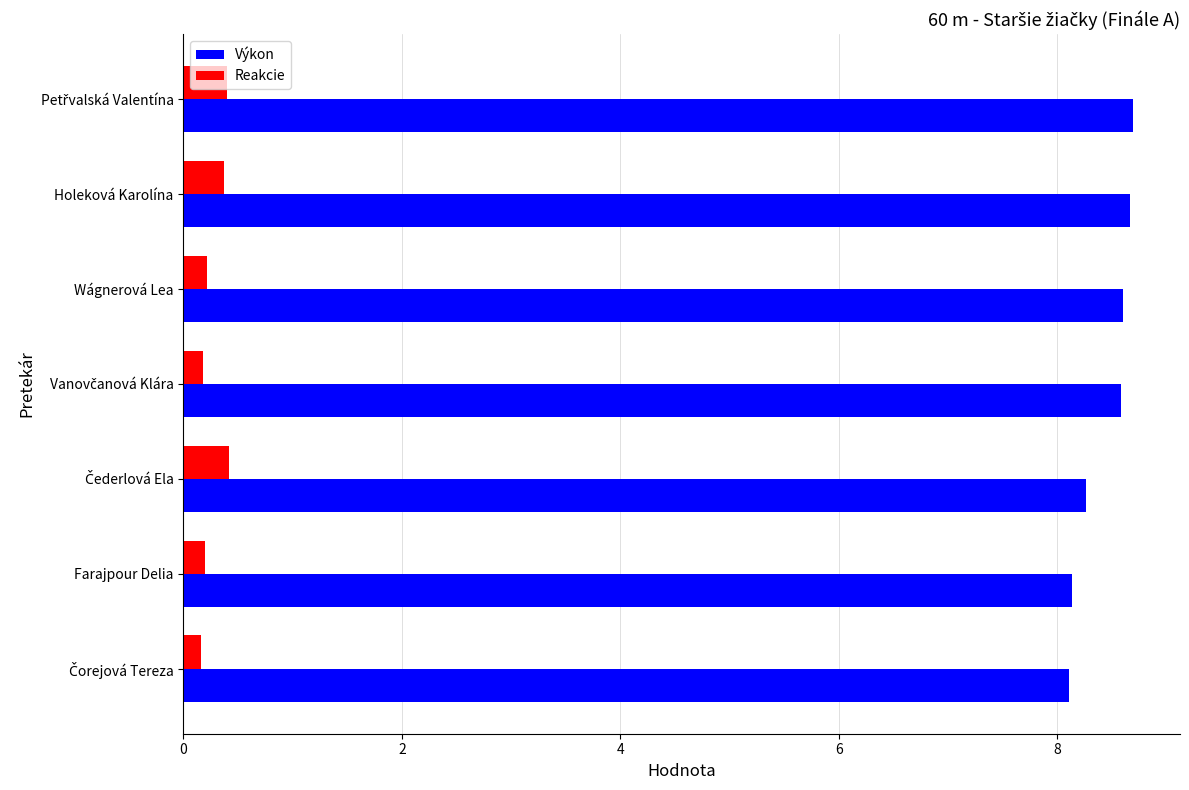

What is the average value of the Reakcie series?

0.3